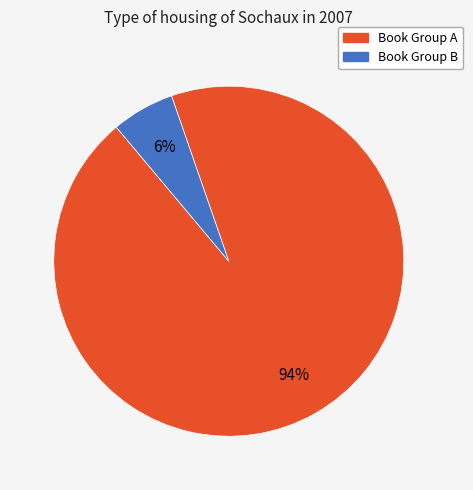

Does any single category account for the majority?

Yes